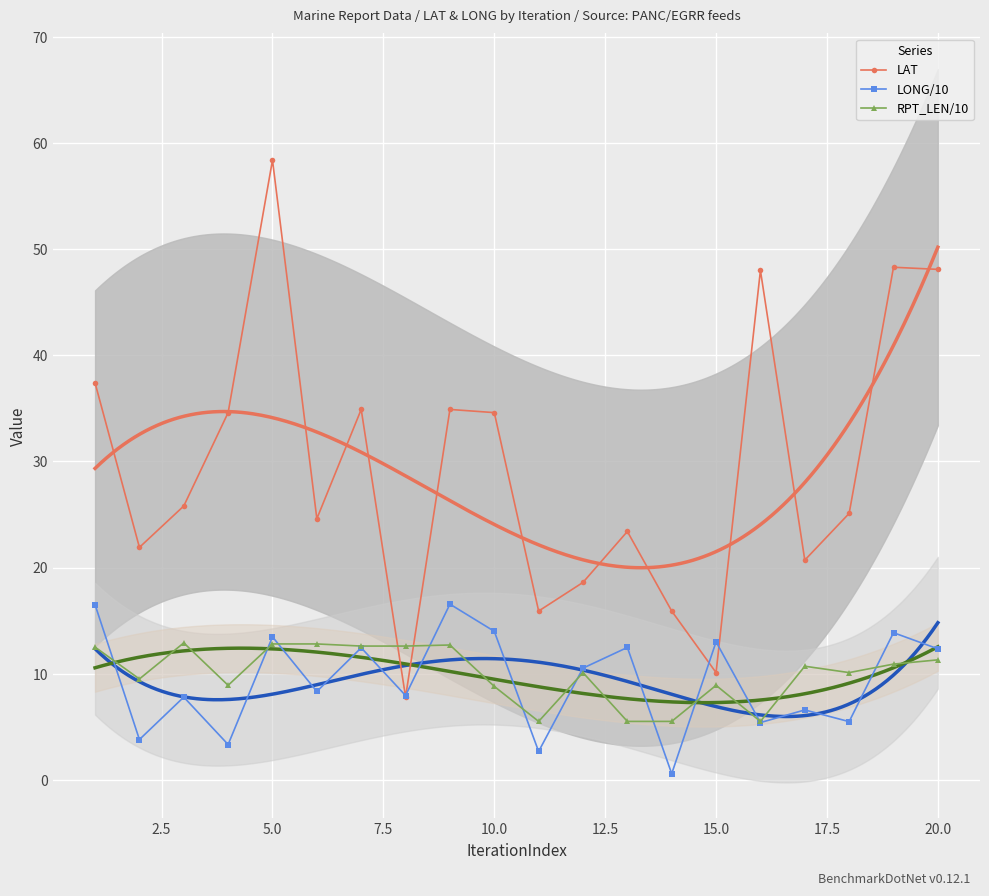

How many intersections are there between RPT_LEN/10 and LAT?

2